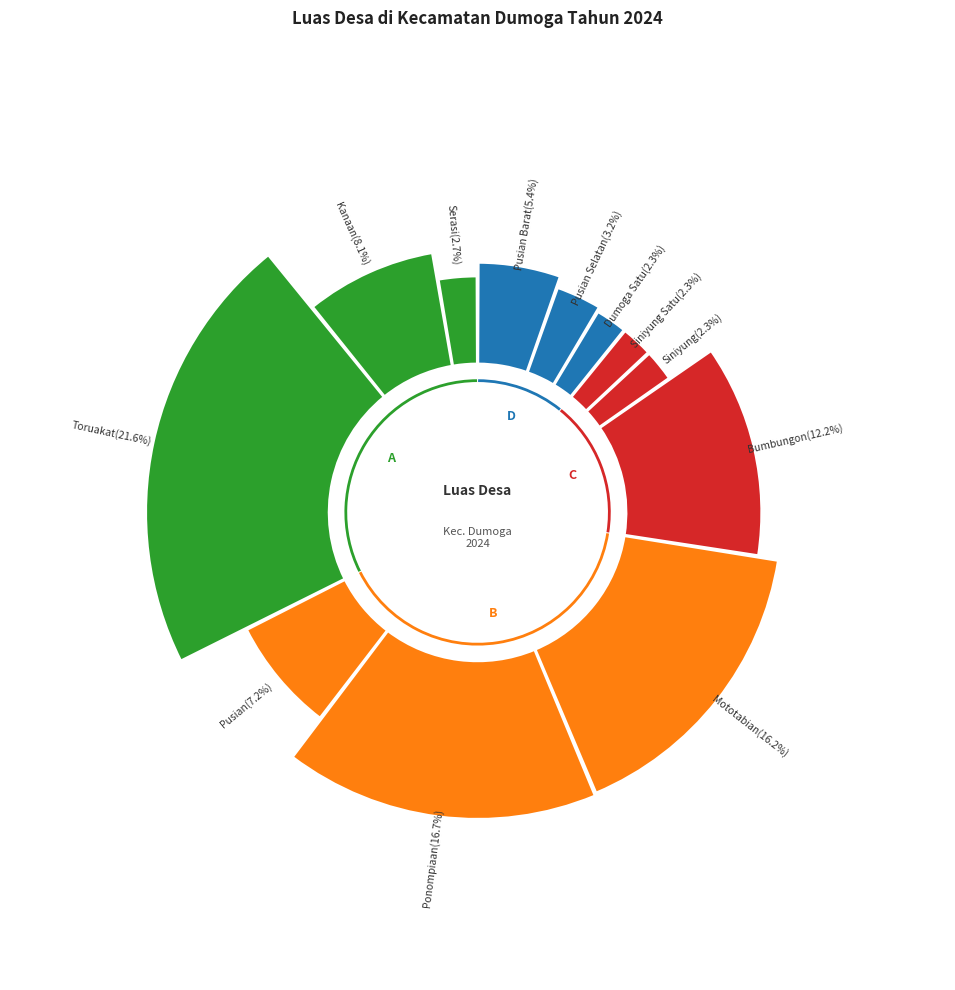

To the nearest percent, what is the difference between the Ponompiaan and Kanaan slice percentages?

9%